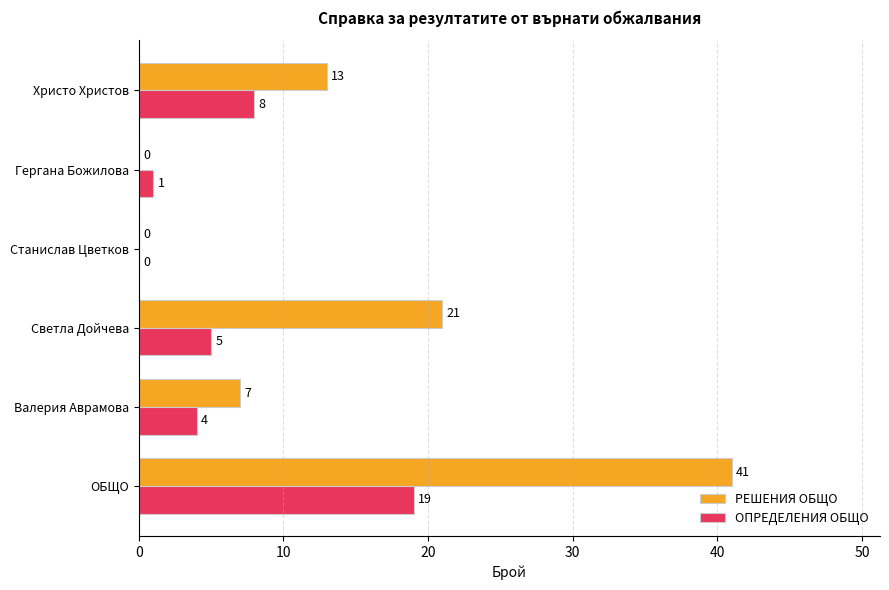

Is the value of ОПРЕДЕЛЕНИЯ ОБЩО at ОБЩО greater than the value of РЕШЕНИЯ ОБЩО at Валерия Аврамова?

Yes